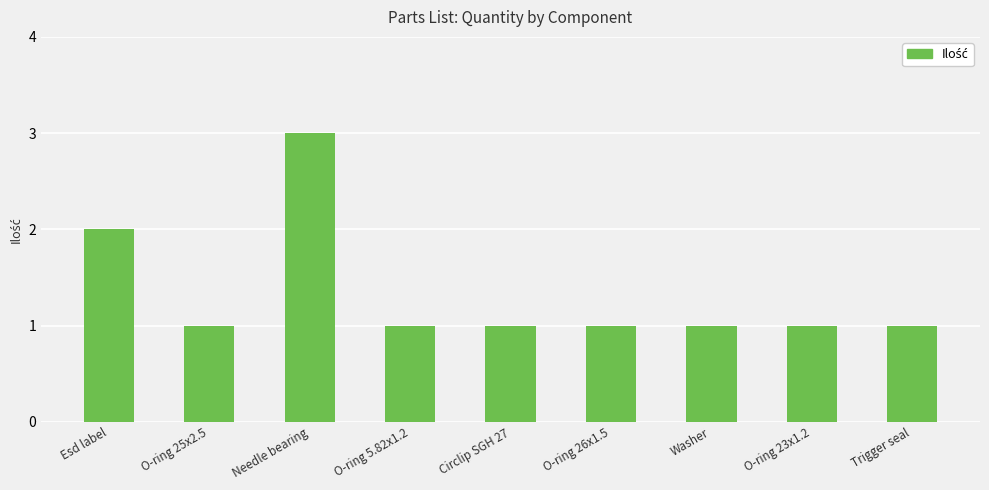

At which label is the value closest to 2?

Esd label